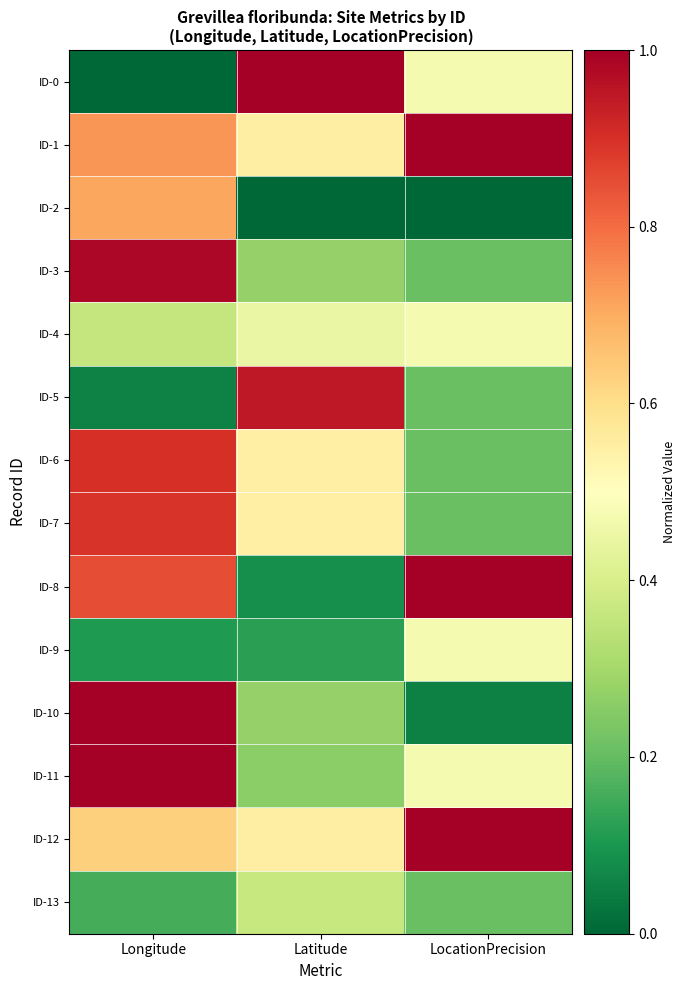

Which label corresponds to the smallest value in the chart?

Longitude